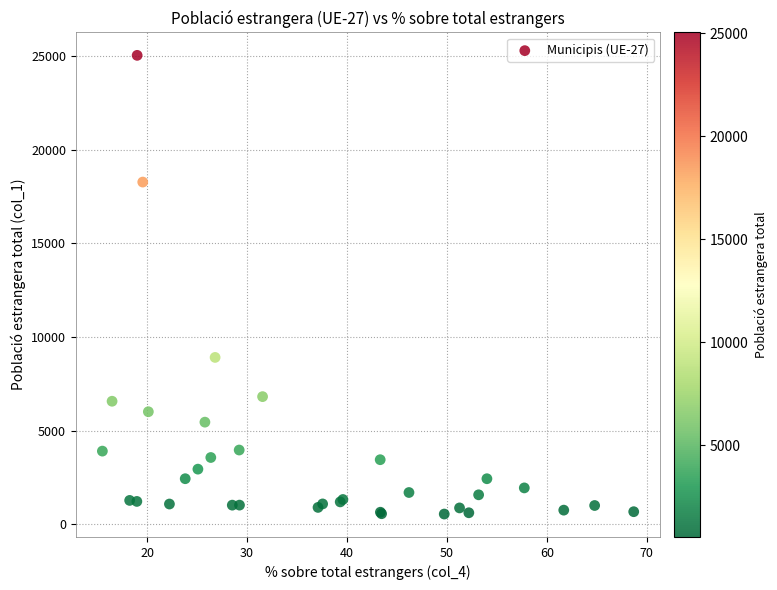

What Y value in the scatter plot is closest to 12799?

8915